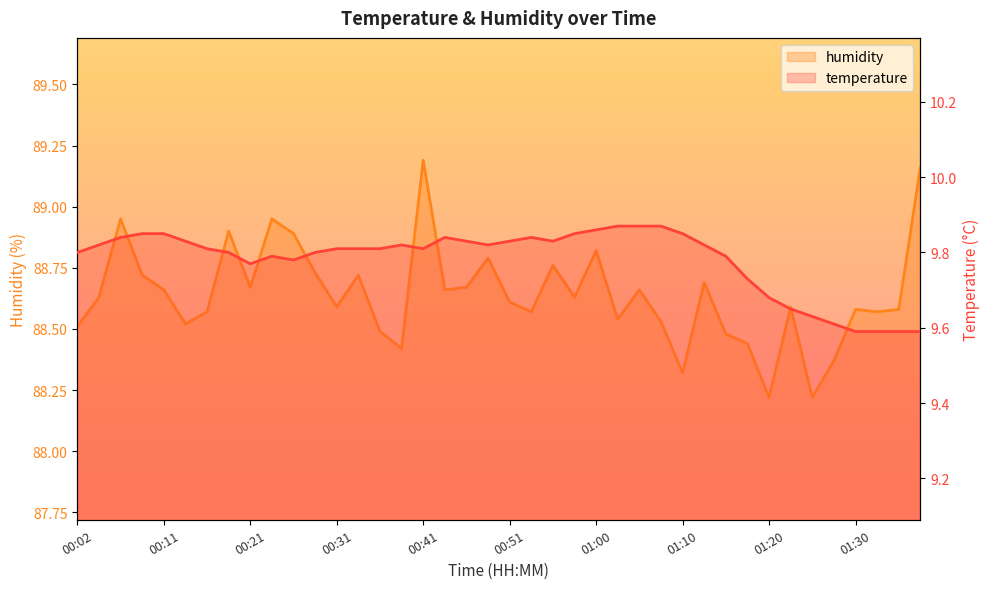

Which series has the largest total across all categories?

humidity